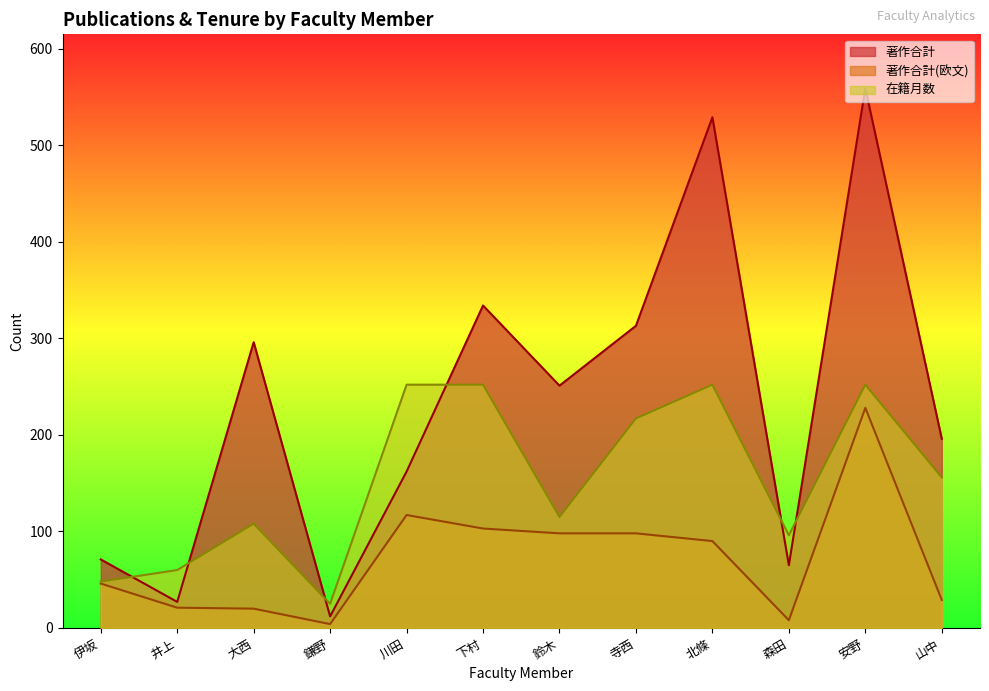

True or false: 著作合計 and 著作合計(欧文) cross at least once.

False